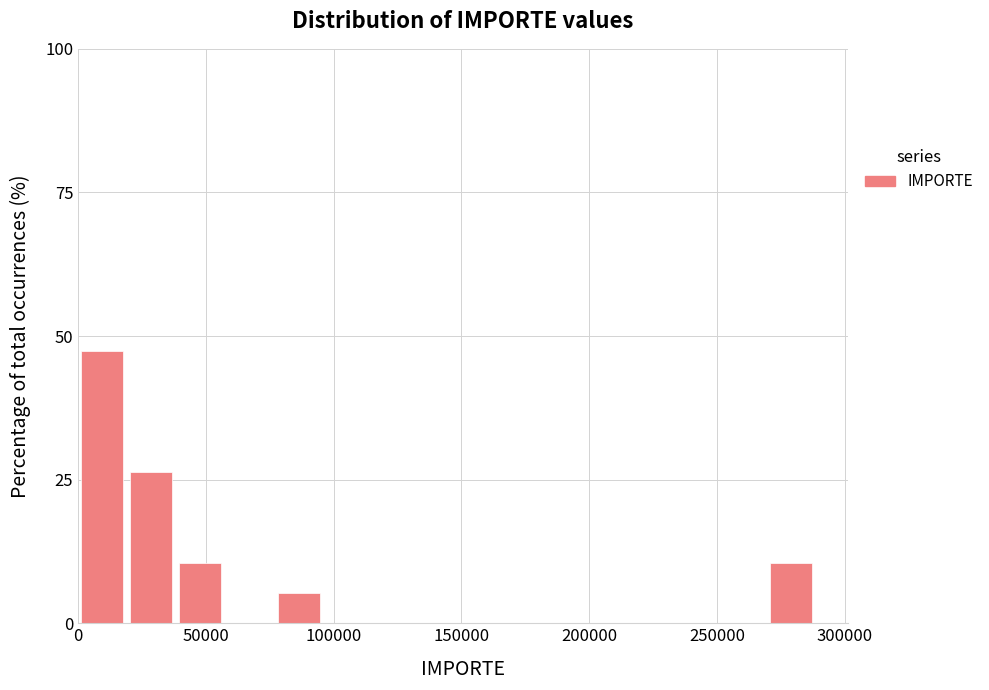

Around what value on the x-axis is the tallest bar? Give the approximate position of its centre, as read against the axis.

10000